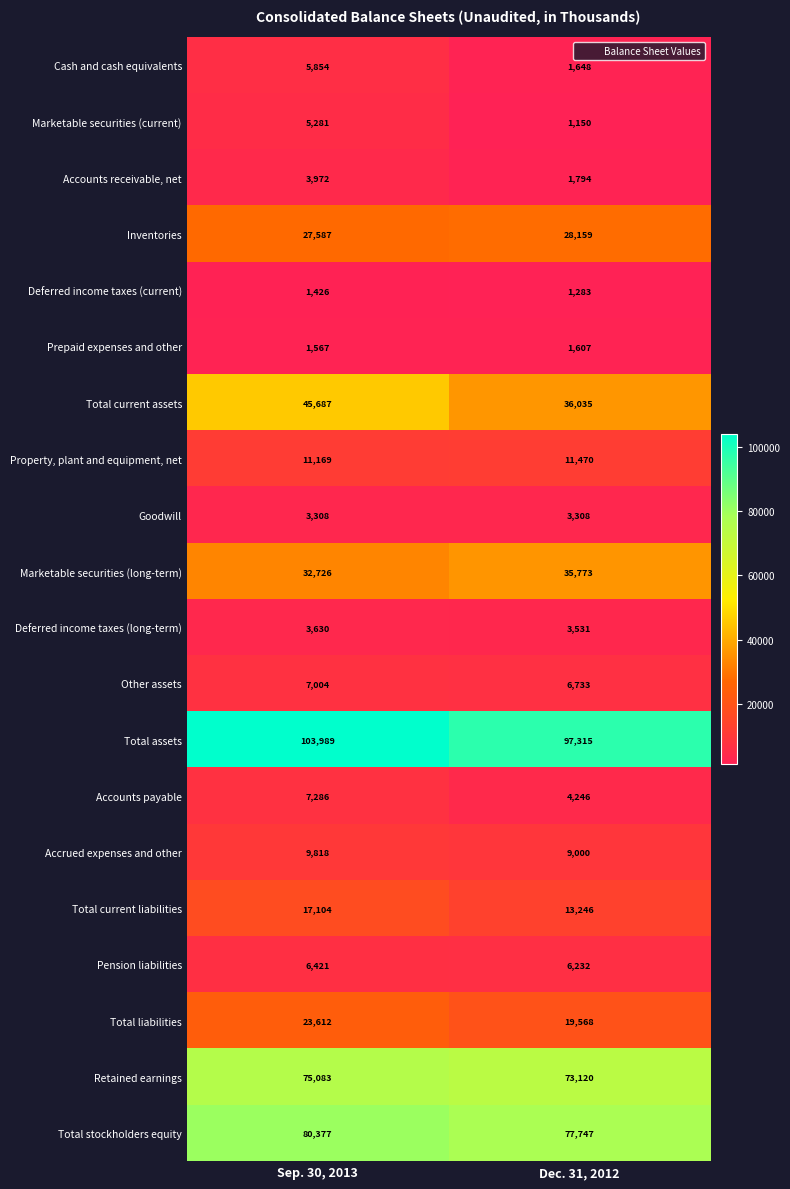

The value of Retained earnings at Sep. 30, 2013 is 75083. True or false?

True